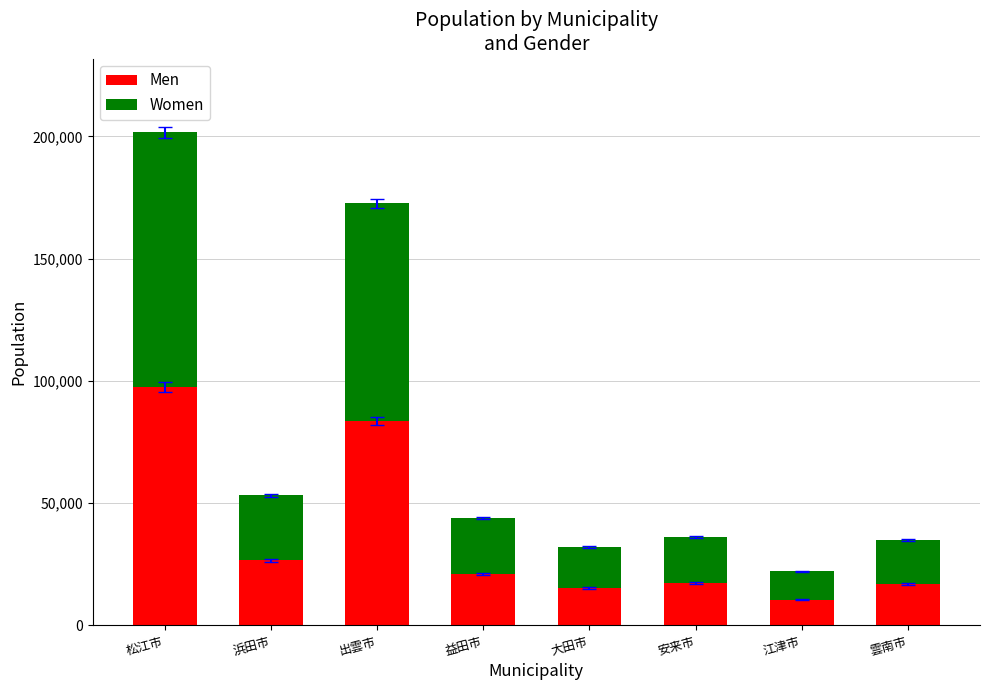

At which category is the sum across all series the highest?

松江市